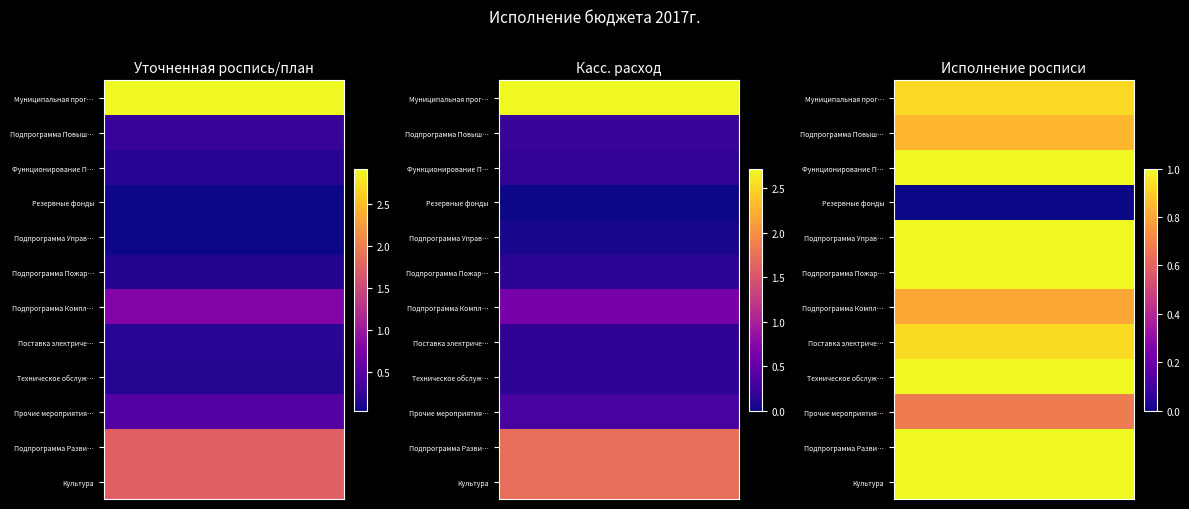

What is the total value across all series at 3?

10.2